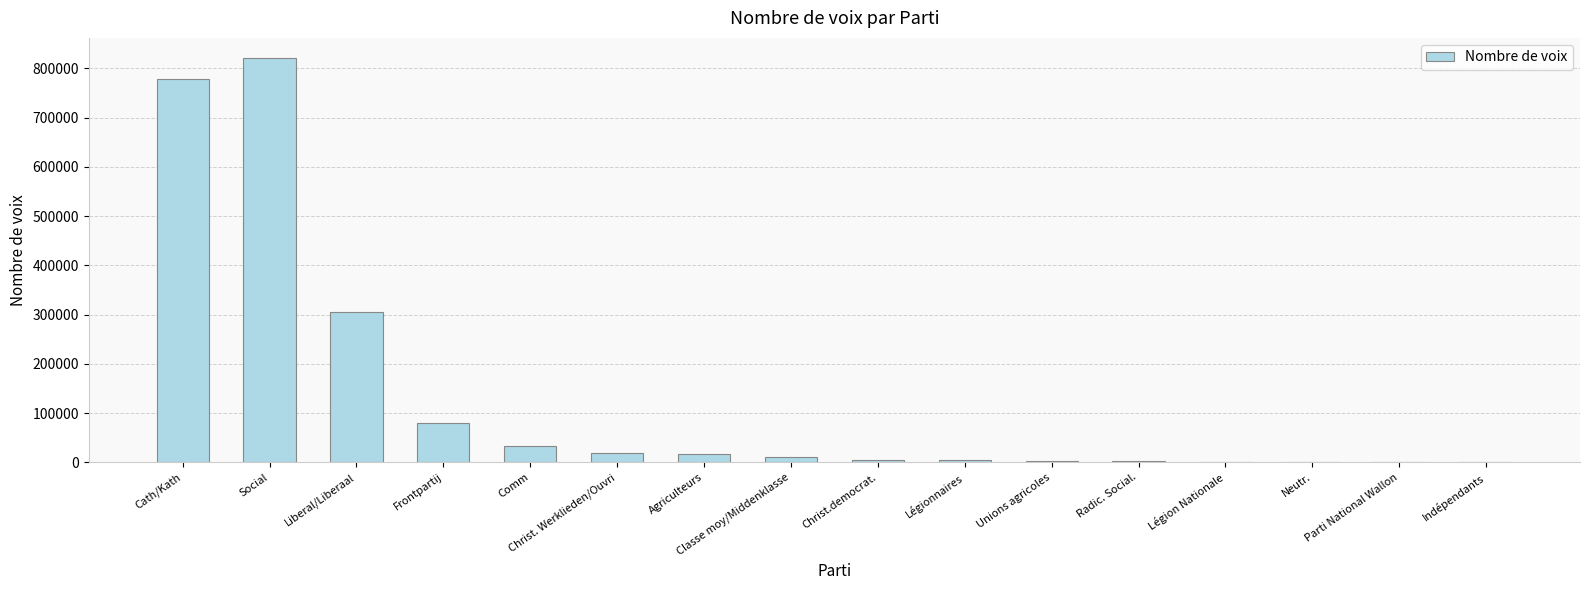

True or false: the data shows 187773 at Liberal/Liberaal.

False